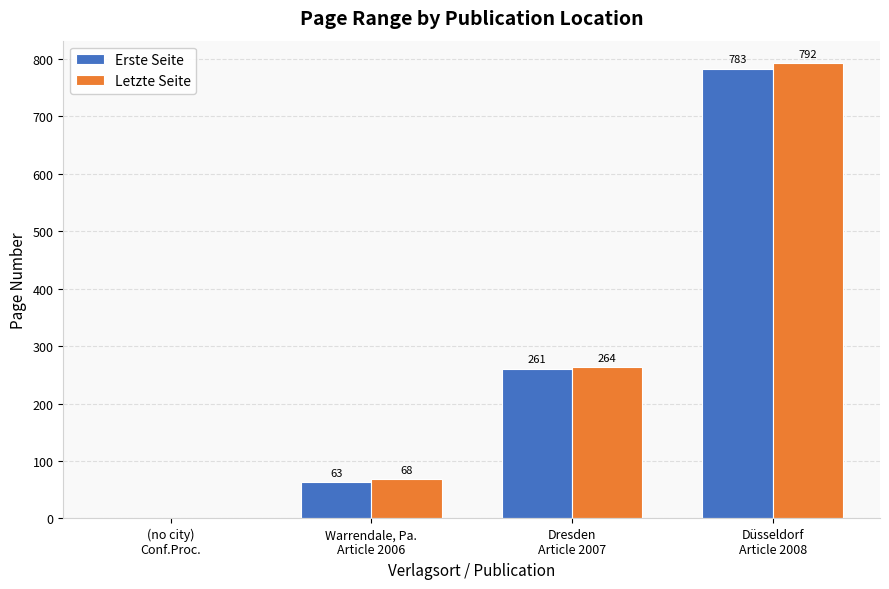

Reading right to left, what are all the values shown in this chart?

Erste Seite: Düsseldorf
Article 2008=783	Dresden
Article 2007=261	Warrendale, Pa.
Article 2006=63	(no city)
Conf.Proc.=0
Letzte Seite: Düsseldorf
Article 2008=792	Dresden
Article 2007=264	Warrendale, Pa.
Article 2006=68	(no city)
Conf.Proc.=0